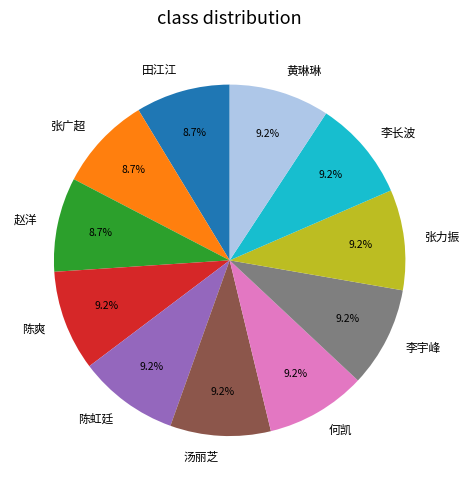

To the nearest percent, what percentage of the pie is 黄琳琳?

9%